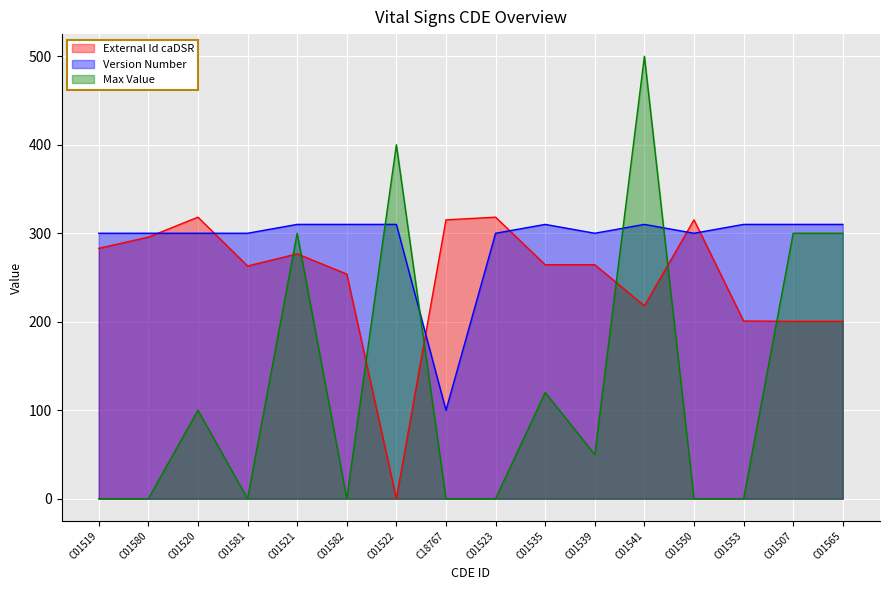

At C01541, list the series in order from largest to smallest.

Max Value, Version Number, External Id caDSR